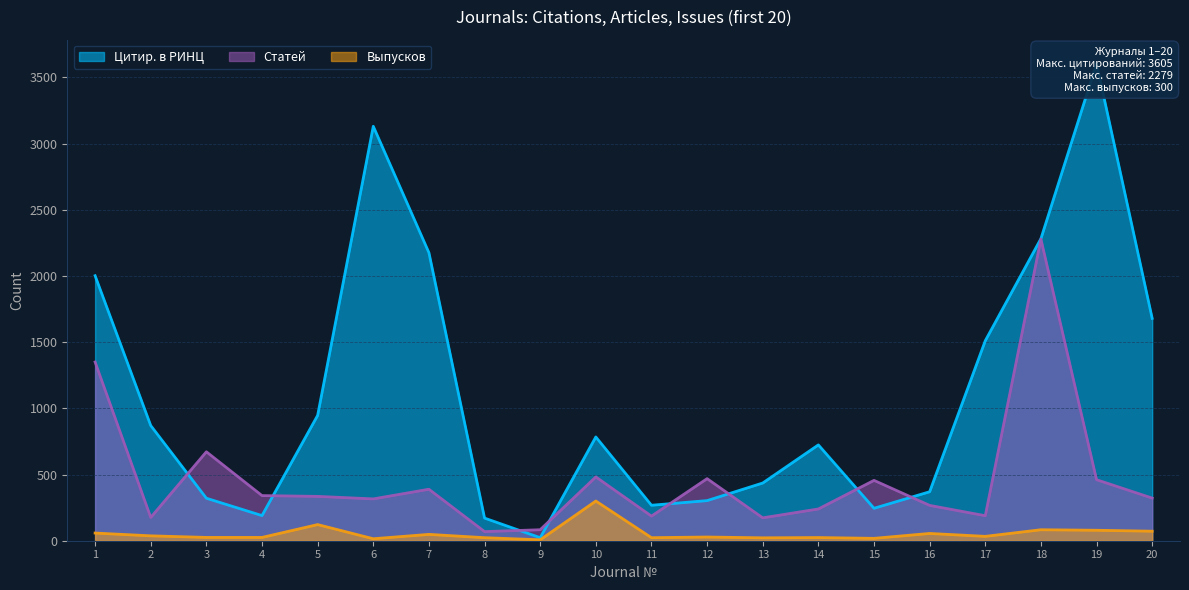

Which series has the largest range (max minus min)?

Цитир. в РИНЦ